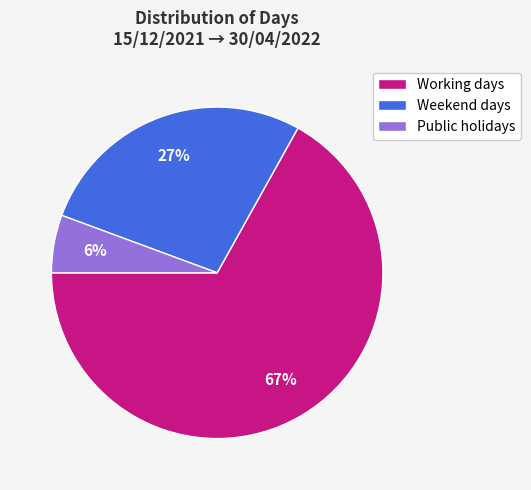

What percentage is the Weekend days slice, to the nearest percent?

27%